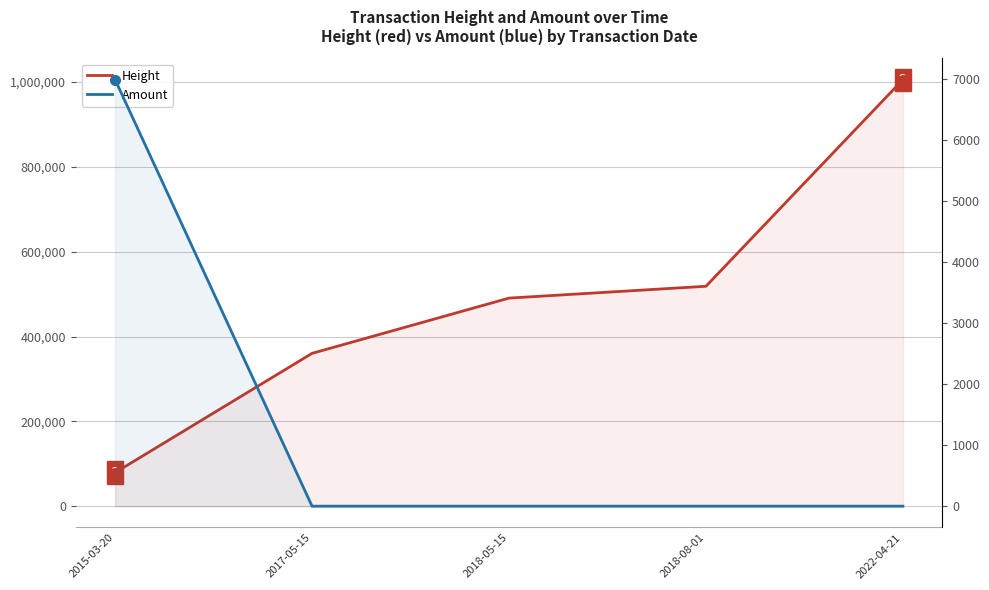

Which category has the lowest value in the Amount series?

2017-05-15